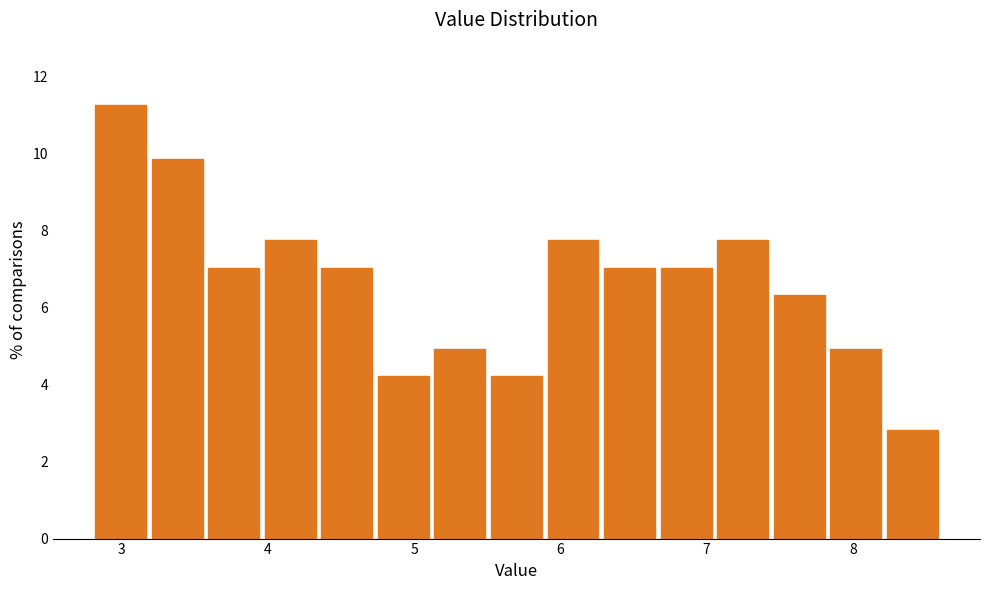

Read against the x-axis, roughly where is the centre of the tallest bar?

3.0